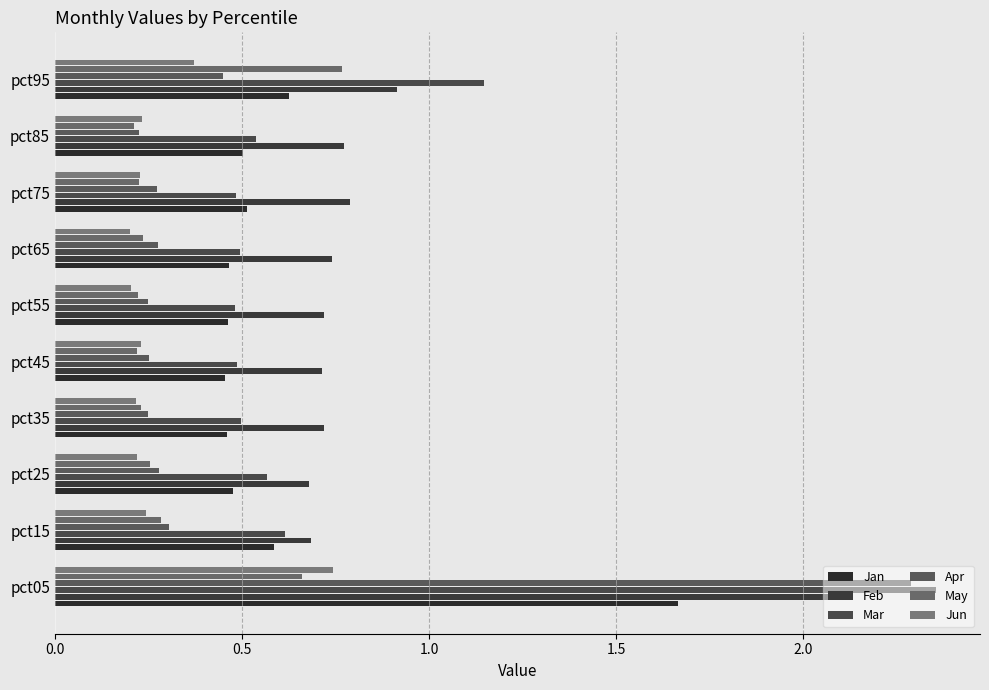

How many categories are shown in the chart?

10